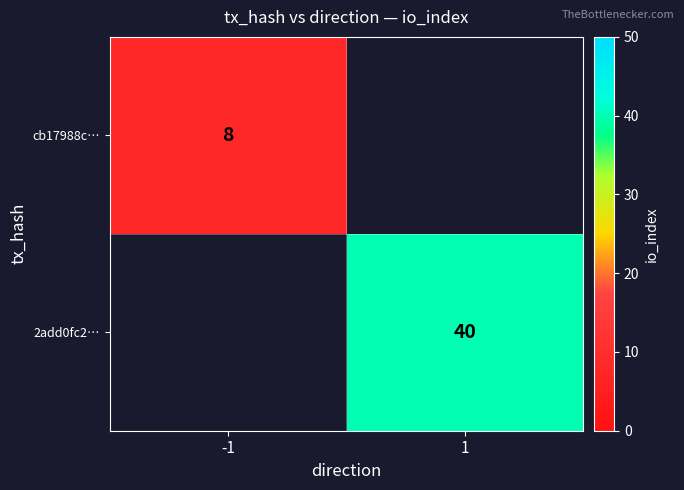

Is it true that 2add0fc2… equals 20 at 1?

False